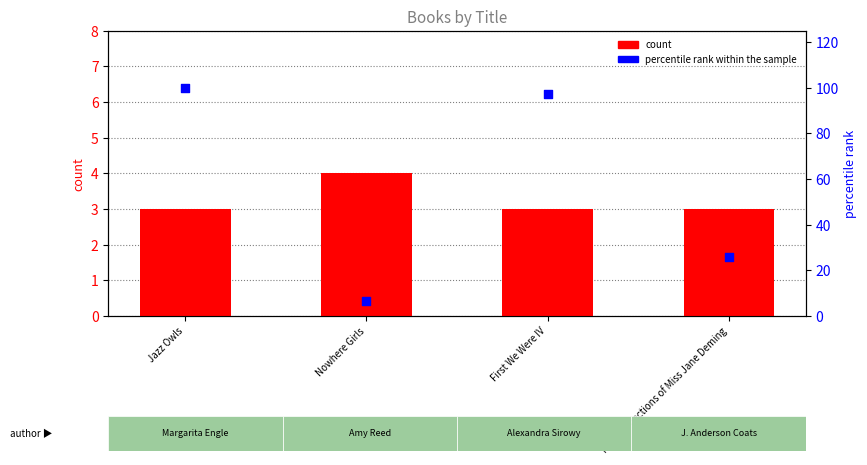

At which category is the sum across all series the highest?

Jazz Owls